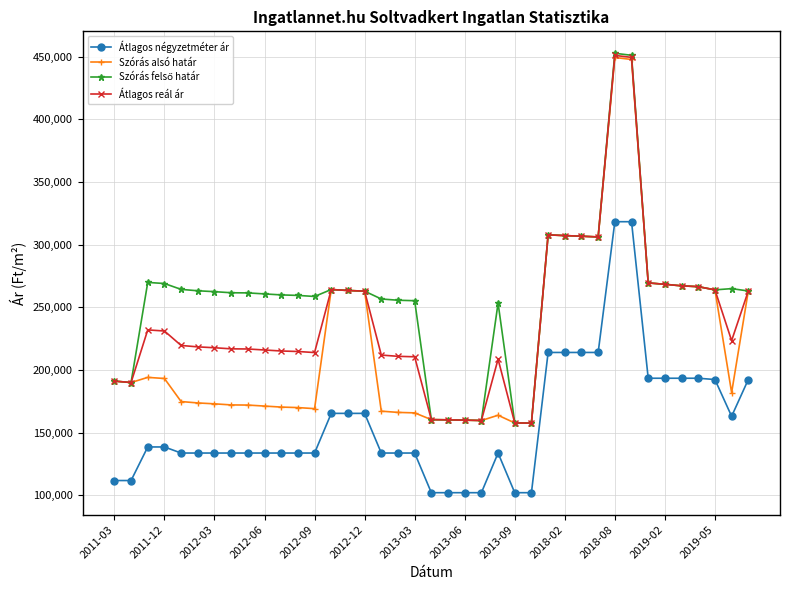

What is the value of the Szórás alsó határ point at the 35th from the left?

267130